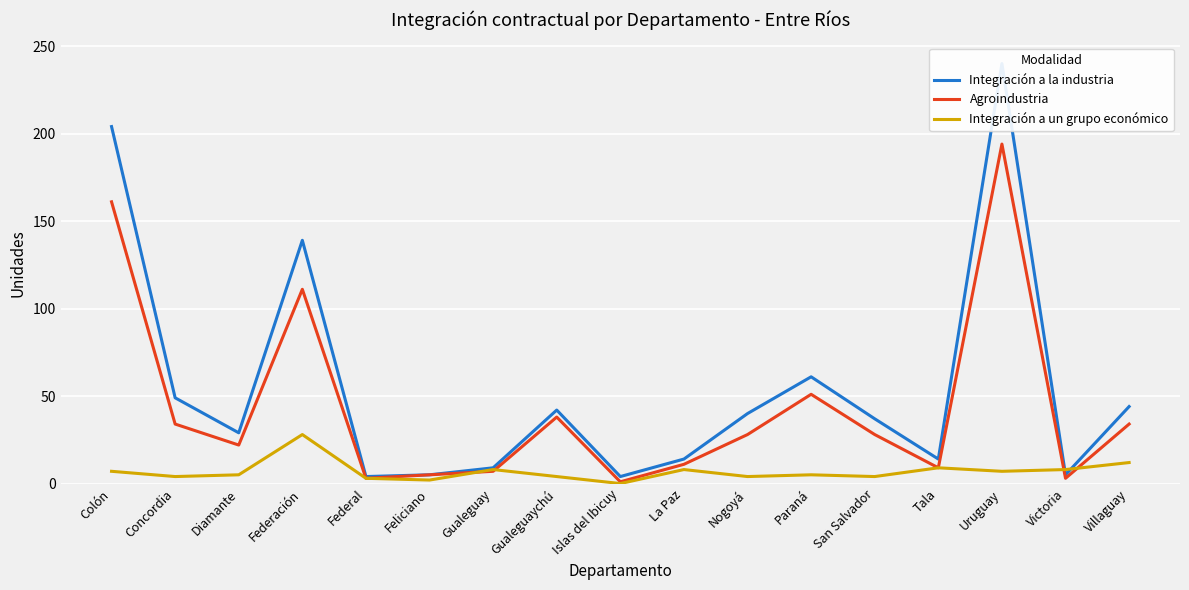

What is the label of the 14th point from the left?

Tala